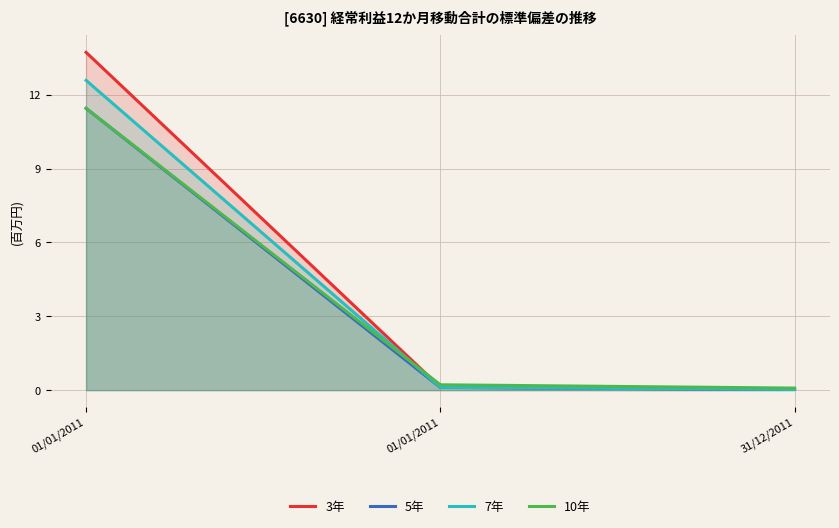

Which series changed the most between 01/01/2011 and 31/12/2011?

3年